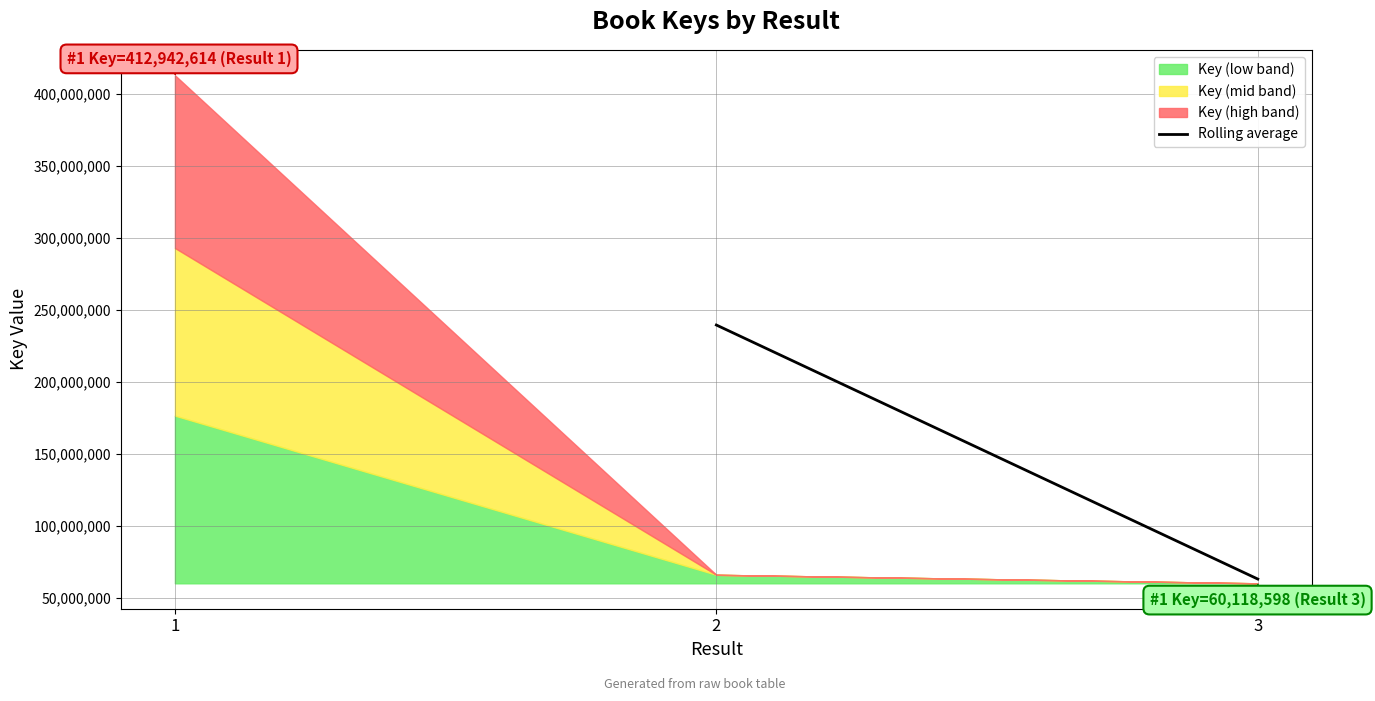

What is the total value across all series at 1?

352824016.0